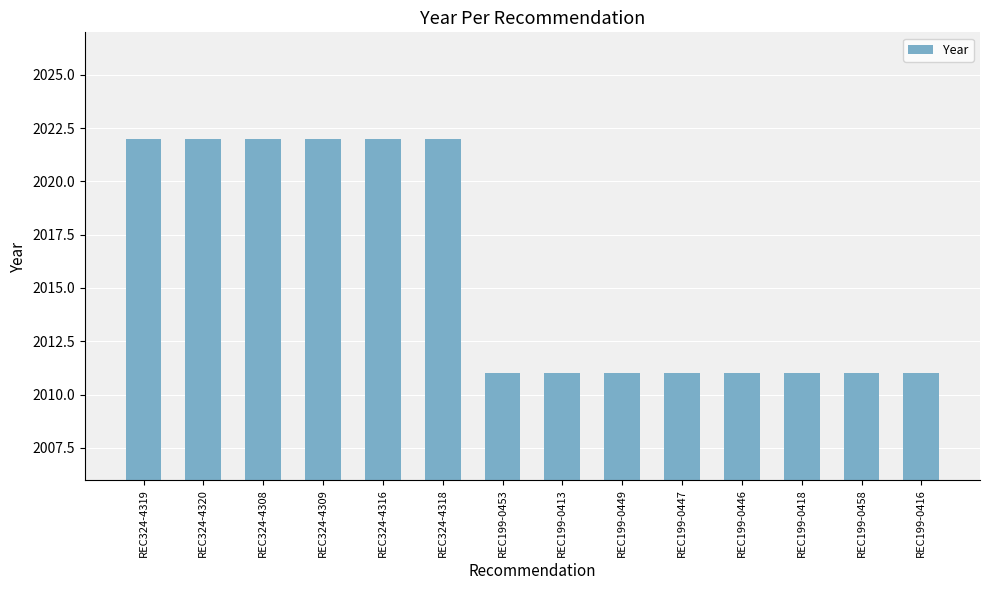

Count the number of data series in this chart.

1